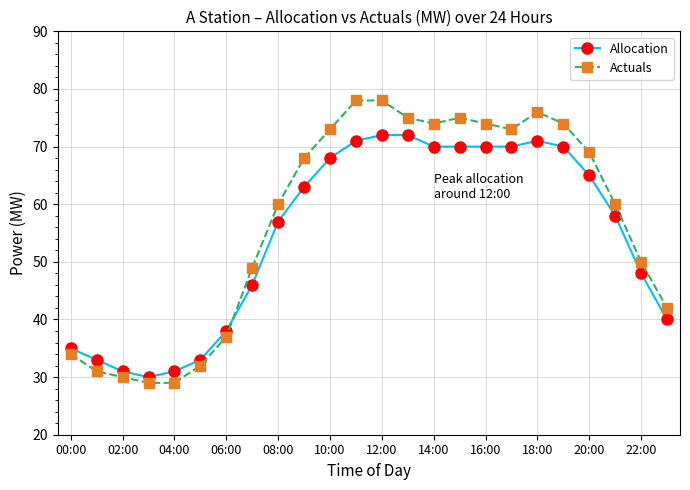

List the series in order of their peak value, highest first.

Actuals, Allocation